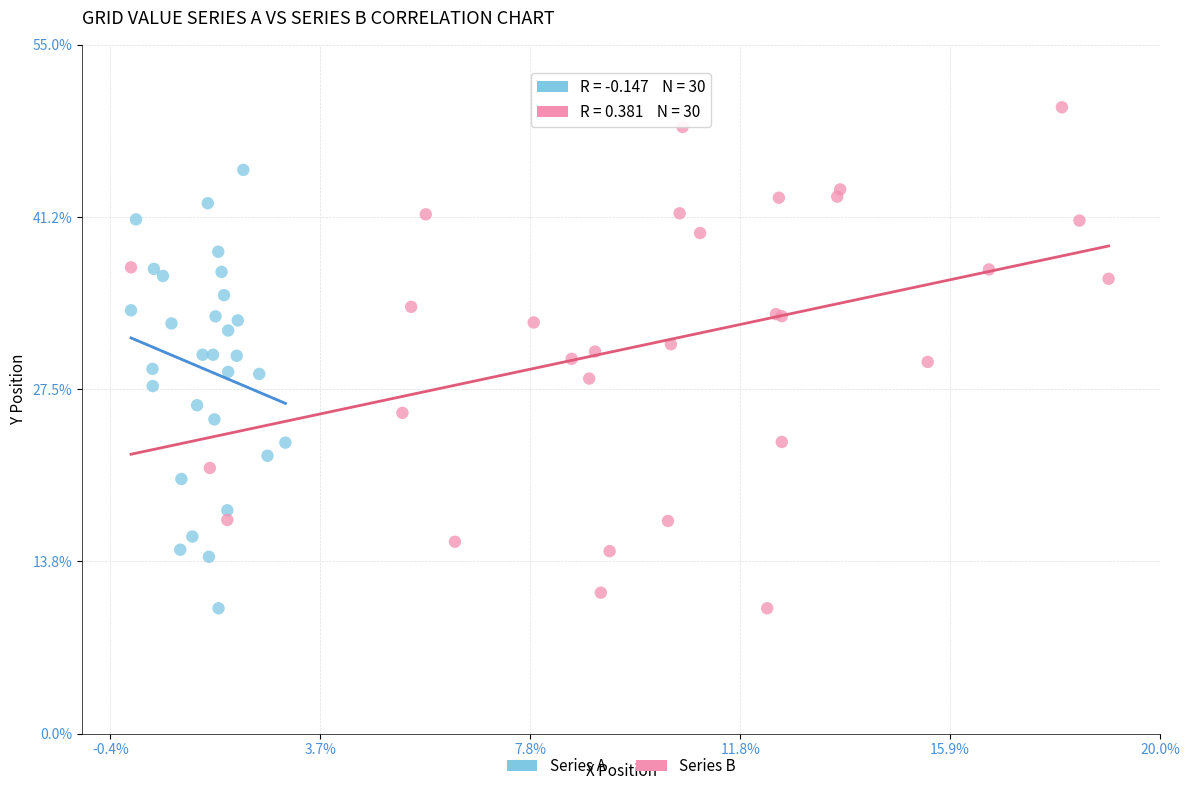

What are all the series names shown in the legend?

Series A, Series B